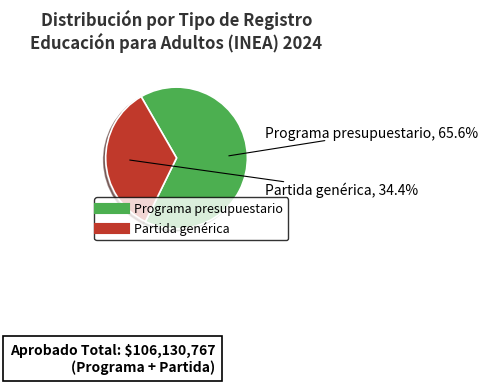

Which category has the biggest portion of the pie?

Programa presupuestario